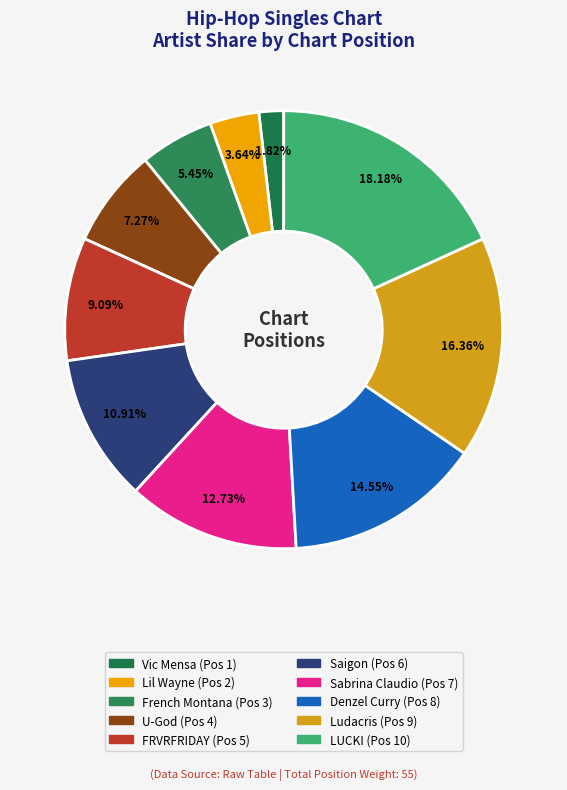

The FRVRFRIDAY slice represents 9% of the pie. True or false?

True